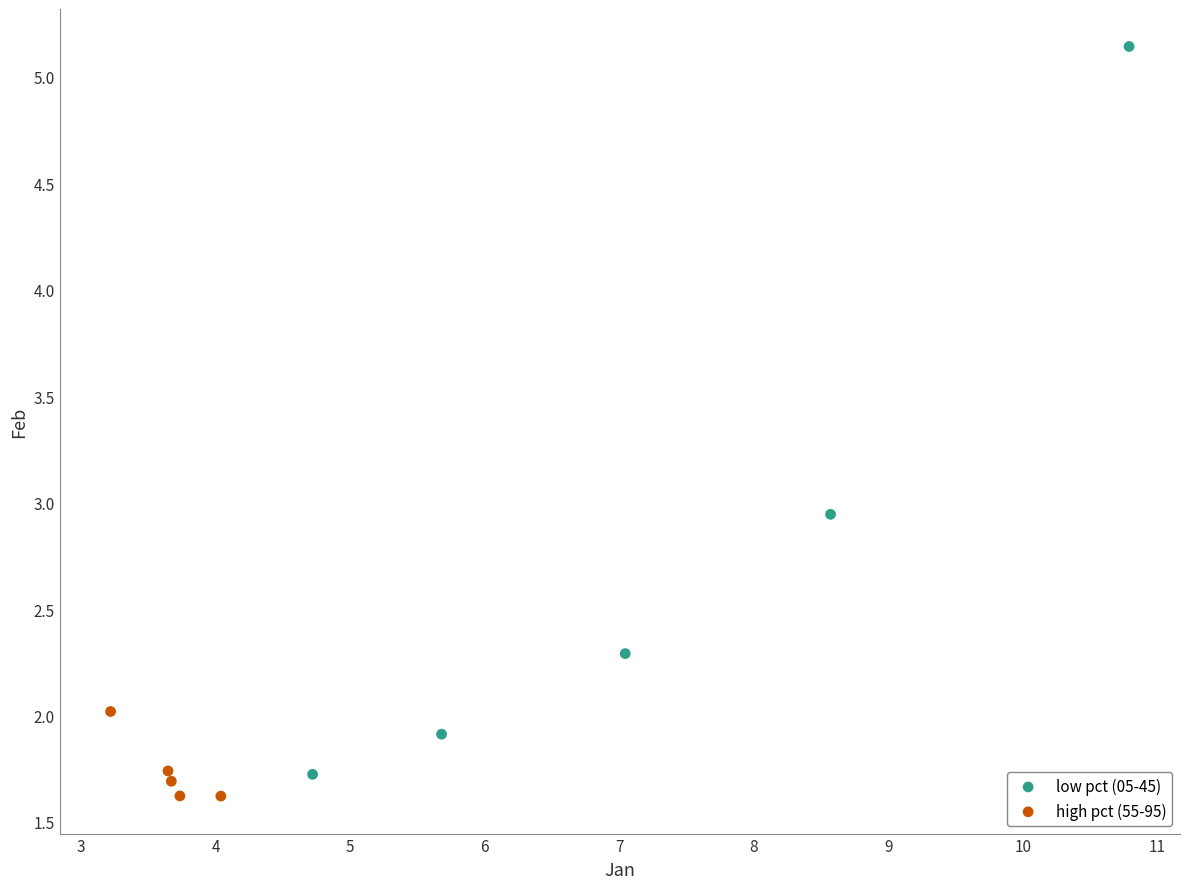

Which series has the widest spread of Y values?

low pct (05-45)